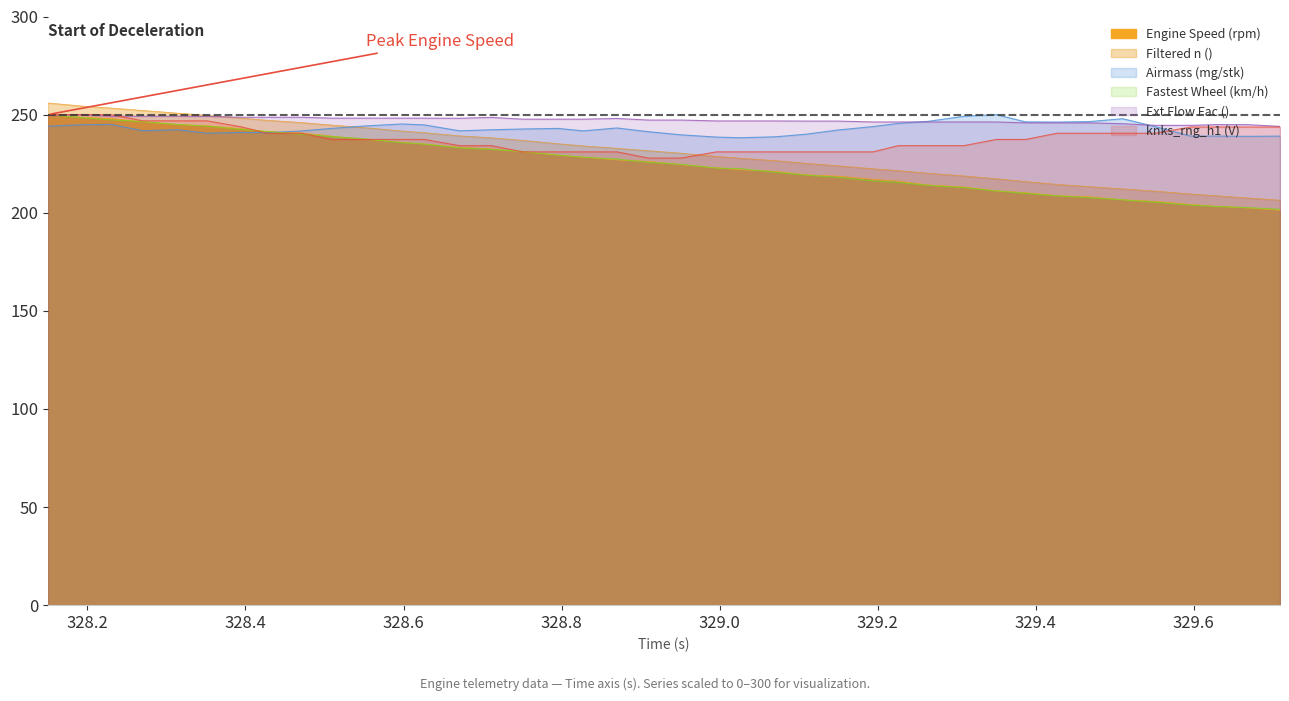

How many lines are shown in the chart?

6